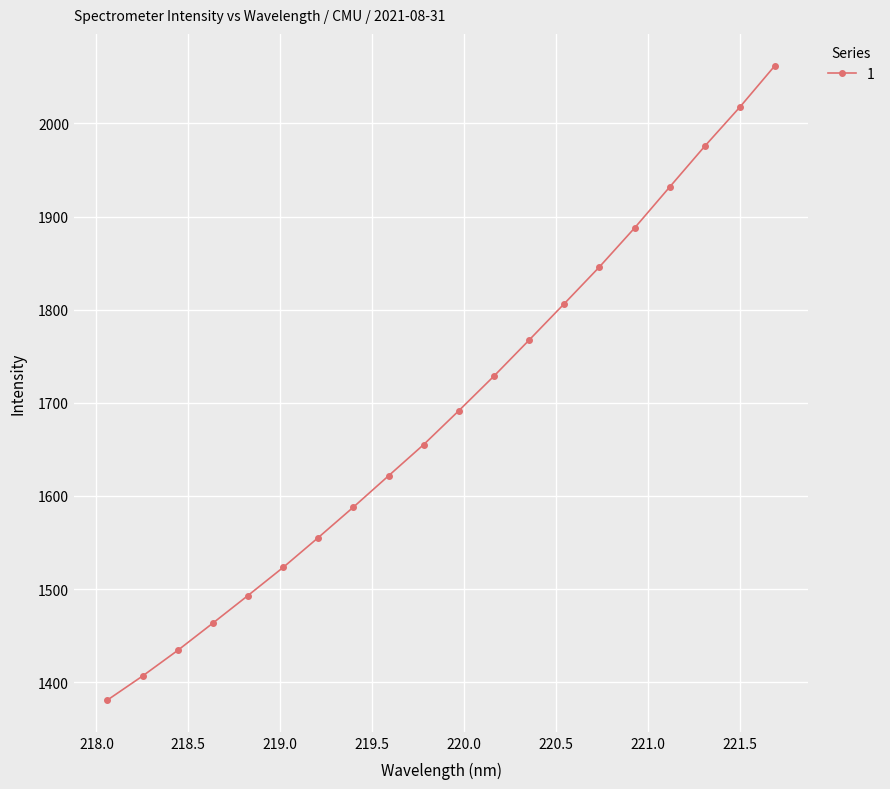

What is the smallest value displayed?

1380.9